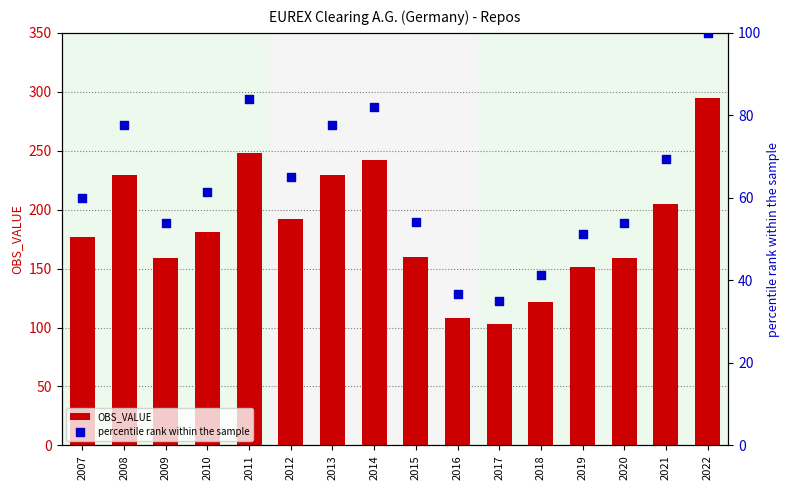

At which category is the sum across all series the highest?

2022